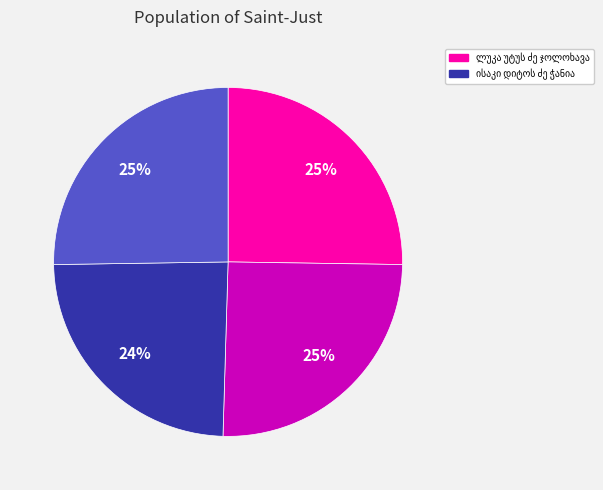

Does any single category account for the majority?

No